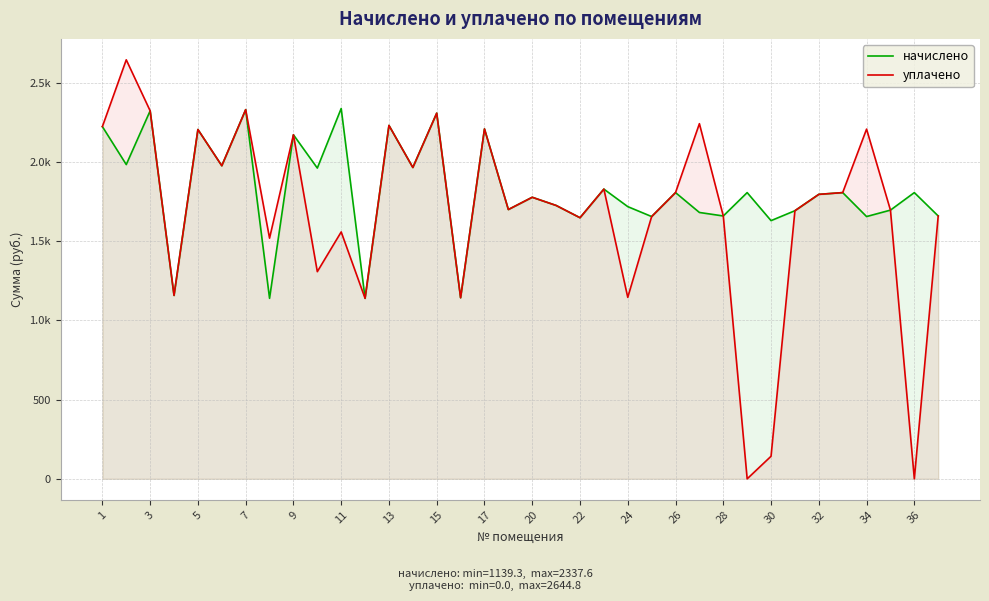

True or false: начислено and уплачено intersect in this chart.

False